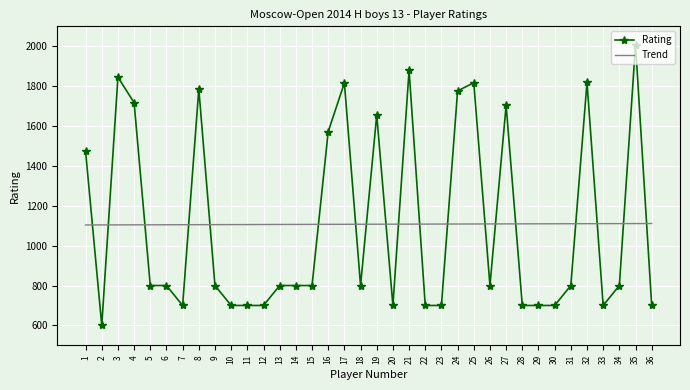

True or false: Trend has a value of 1108.1 at 22.

True